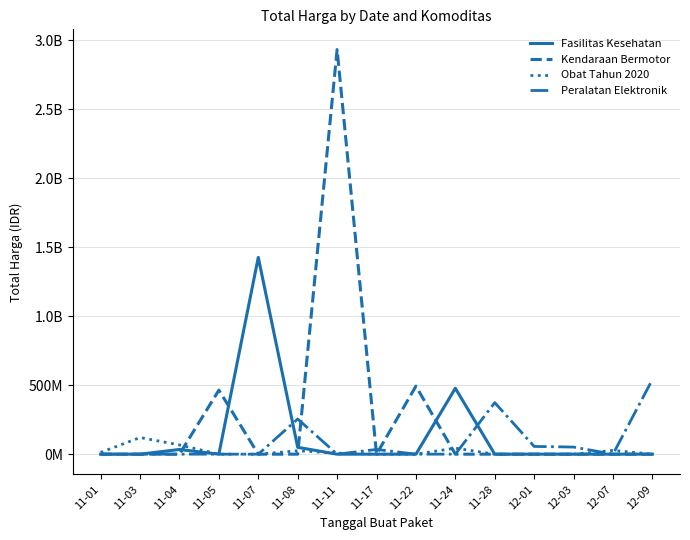

Which series changed the most between 11-03 and 11-22?

Kendaraan Bermotor